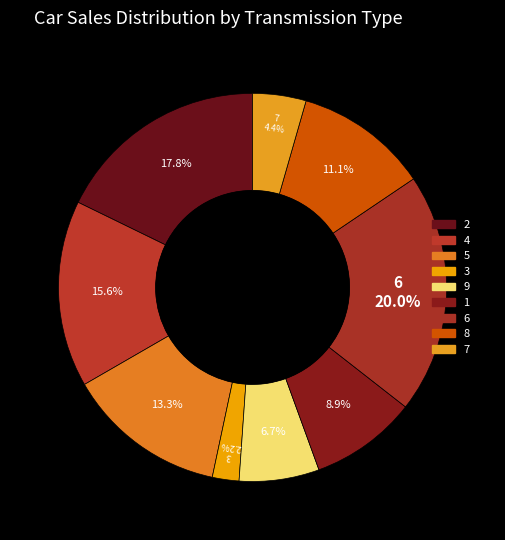

Is it true that 3 is 2% of the pie?

True